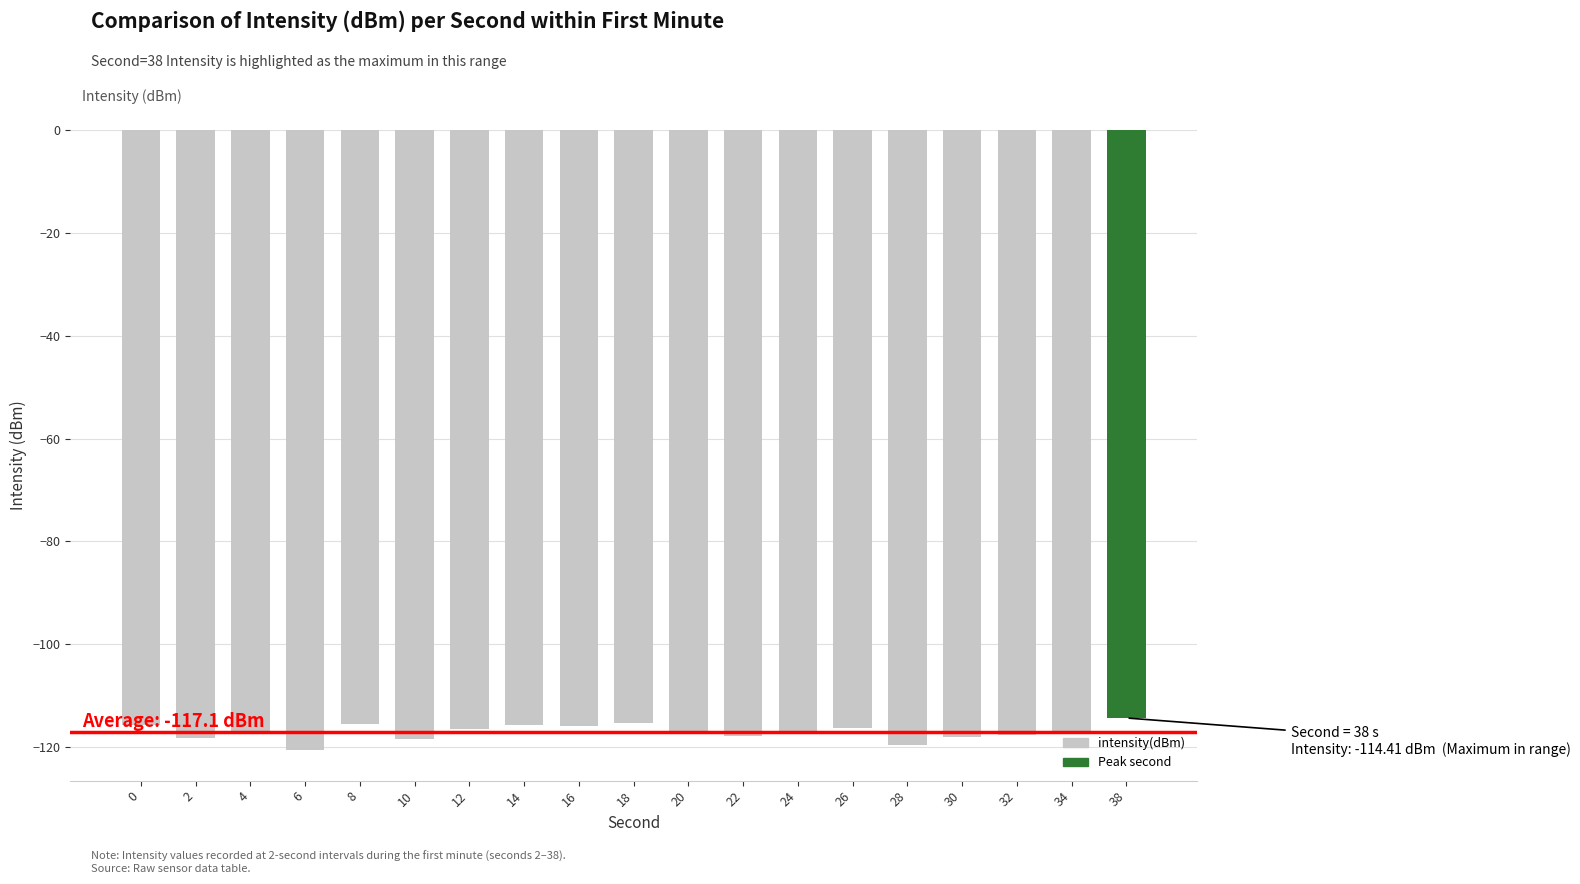

Count the number of categories in the chart.

19